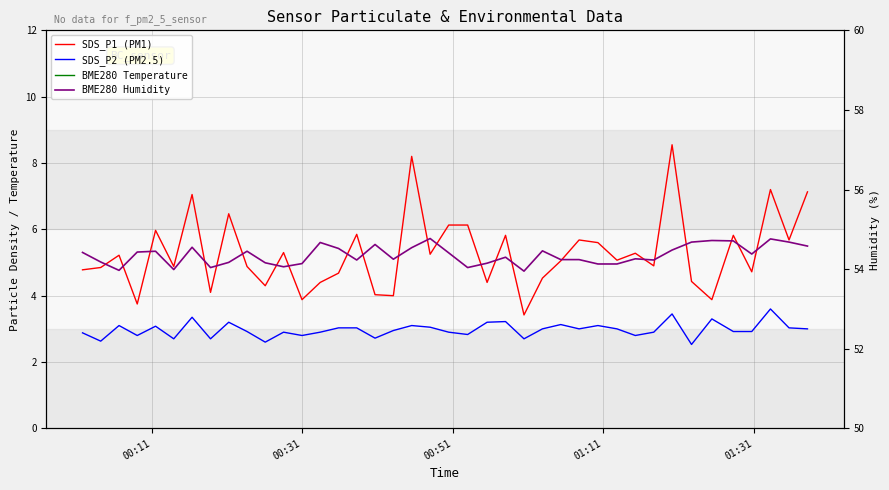

How many lines are shown in the chart?

4